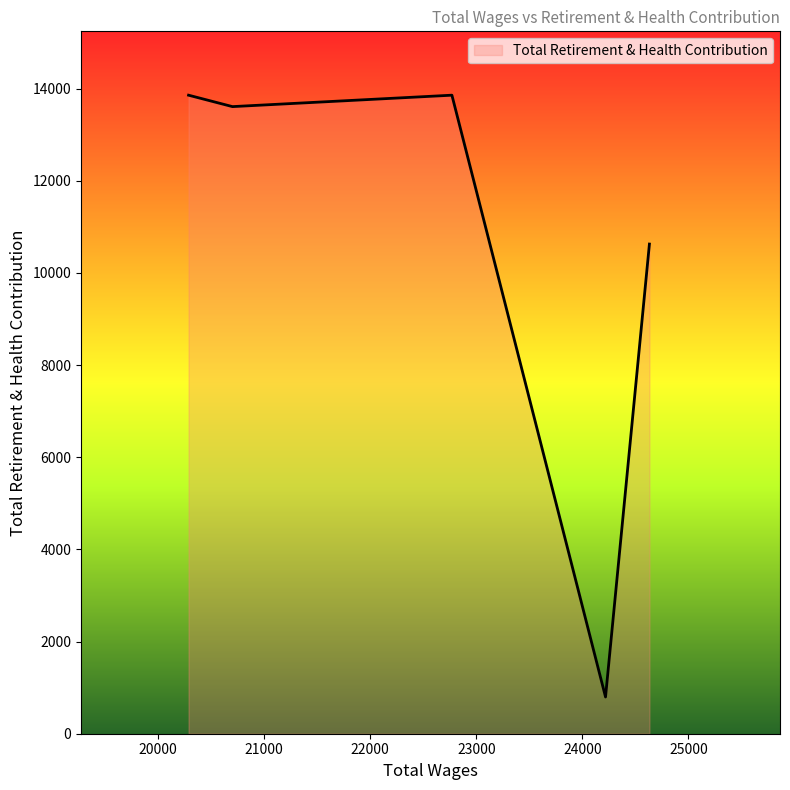

True or false: there are more than 1 points higher than both neighbors.

False